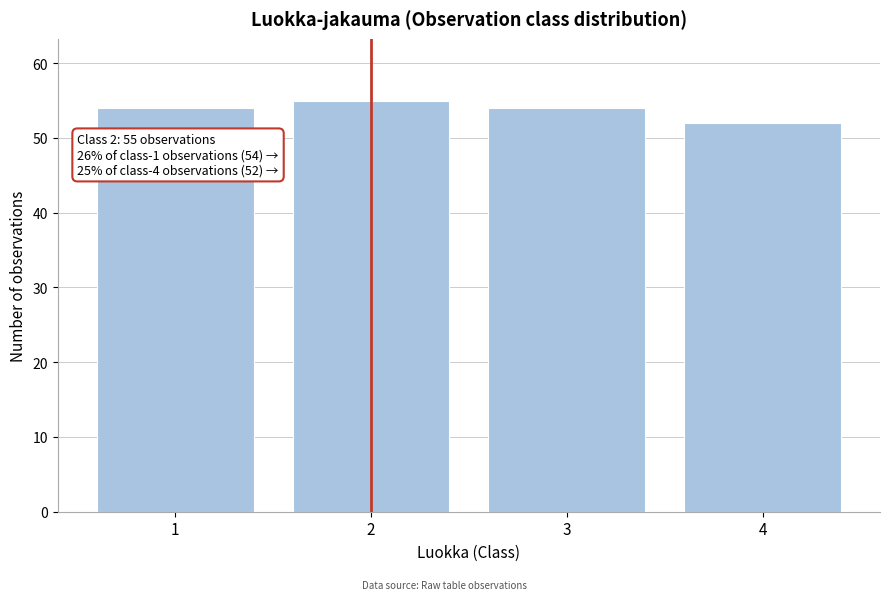

Reading right to left, transcribe all the data shown in this chart.

4=52	3=54	2=55	1=54